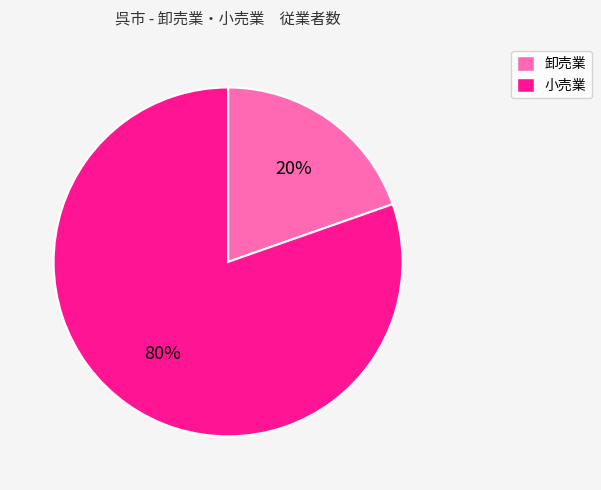

Rank the categories by value from highest to lowest.

小売業, 卸売業